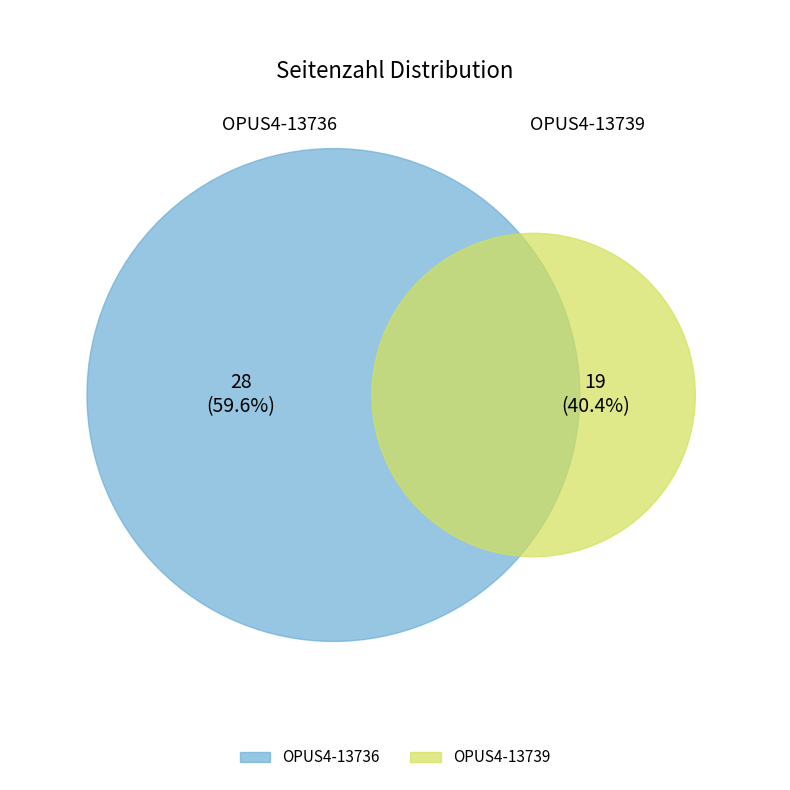

The OPUS4-13736 slice represents 60% of the pie. True or false?

True